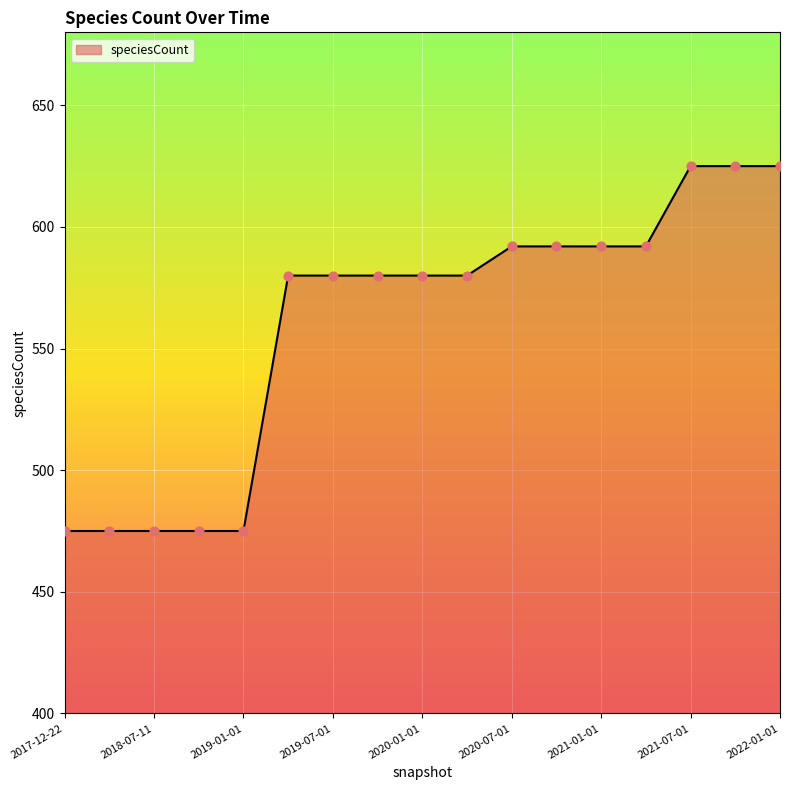

What is the difference between the maximum and minimum values?

150